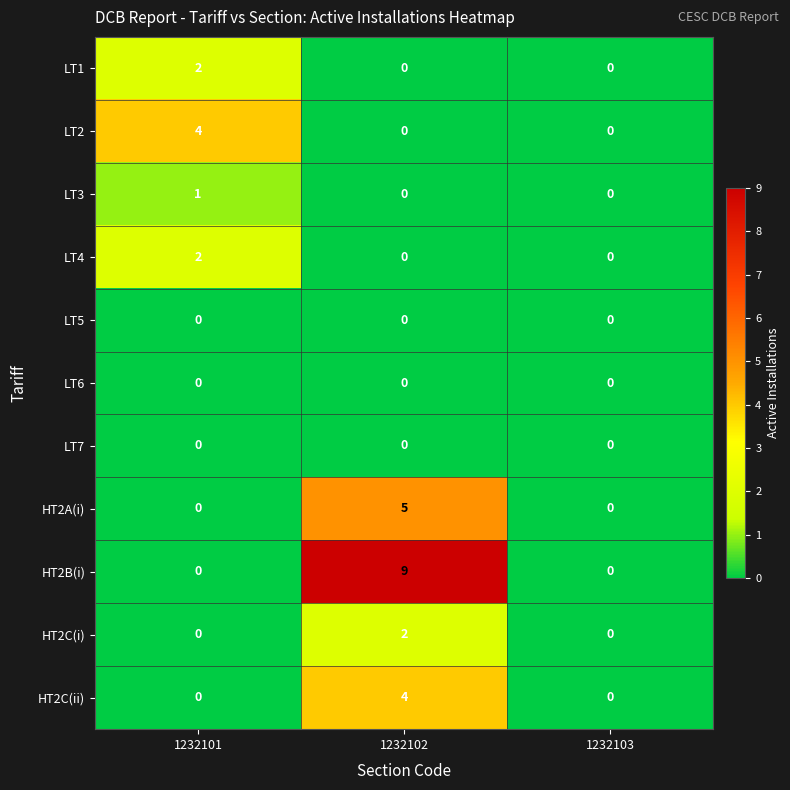

What is the greatest value displayed?

9